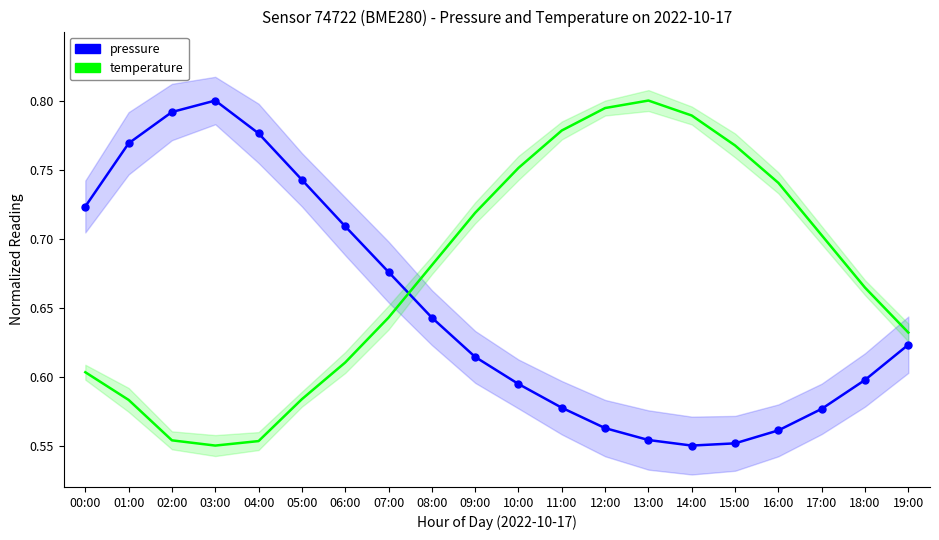

Between 01:00 and 14:00, which is larger?

01:00